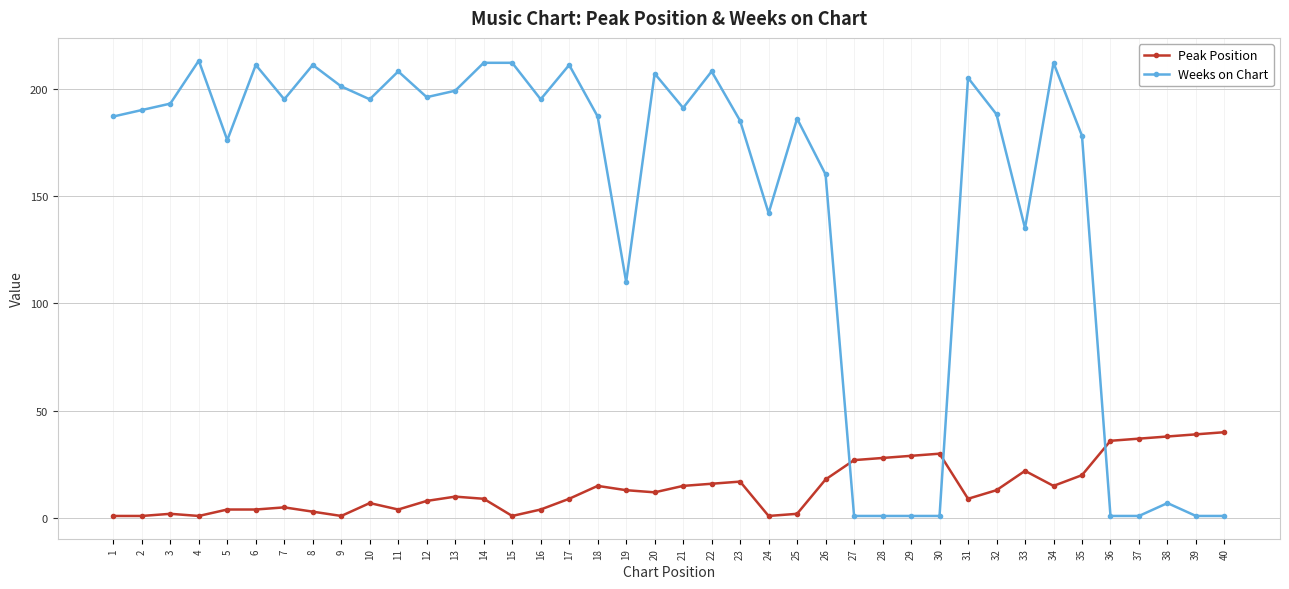

Which series changed the most between 12 and 17?

Weeks on Chart